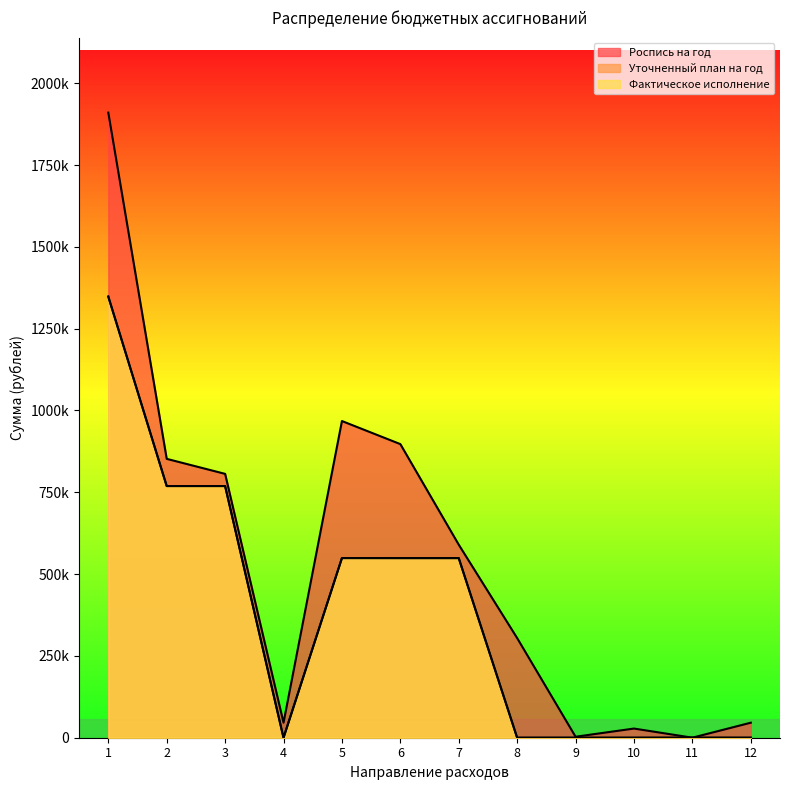

Reading right to left, extract all data points from this chart.

Роспись на год: 45900	110	28000	3000	304436	589808	897244	967754	45900	806303	852203	1910249
Уточненный план на год: 0	110	0	0	0	548923	548923	549033	0	769114	769114	1348147
Фактическое исполнение: 0	110	0	0	0	548923	548923	549033	0	769114	769114	1348147